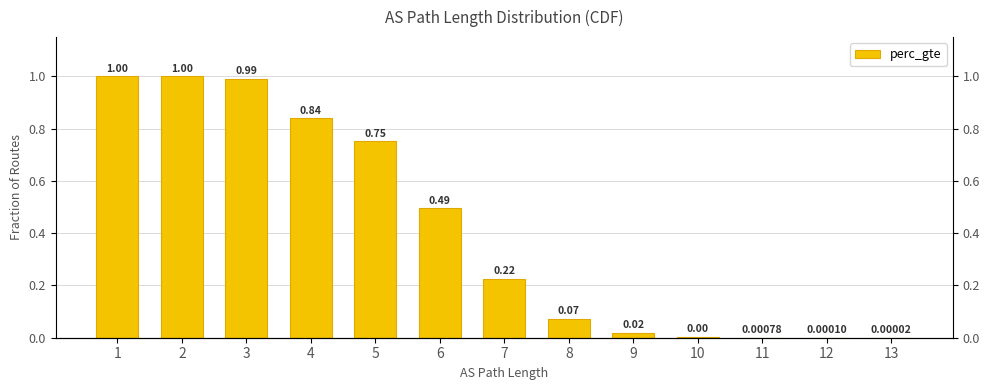

Which label corresponds to the largest value in the chart?

1